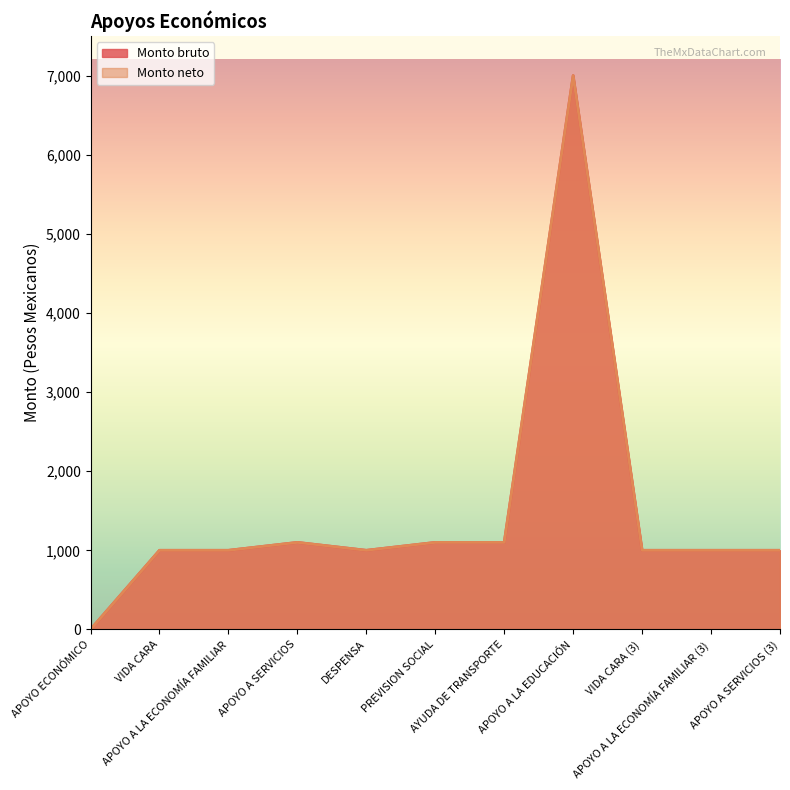

How many positive values does the Monto bruto series have?

10